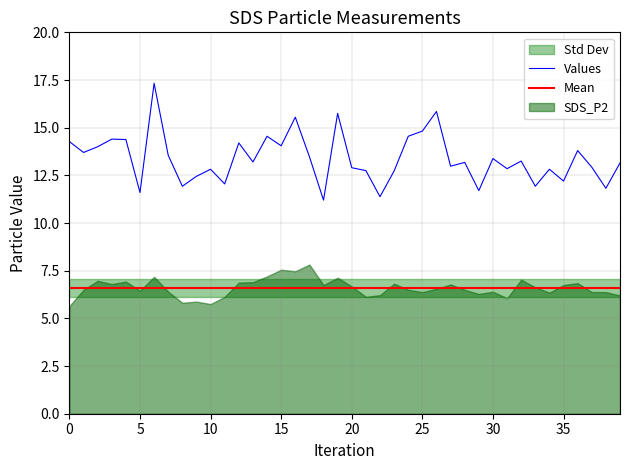

What is the change in value from 30 to 34?

-0.6